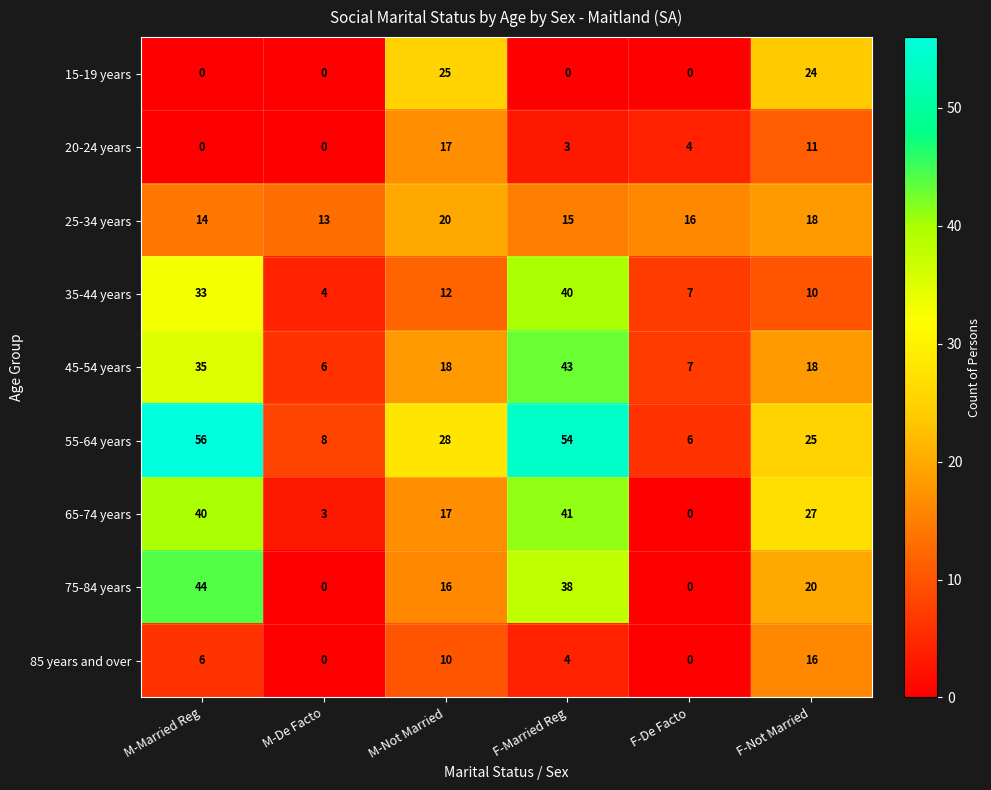

Which label corresponds to the largest value in the chart?

M-Married Reg